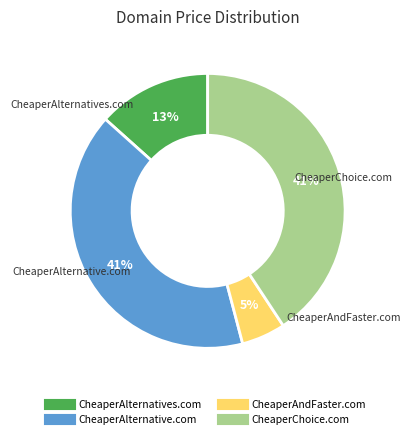

Is CheaperAlternative.com the majority of the pie?

No